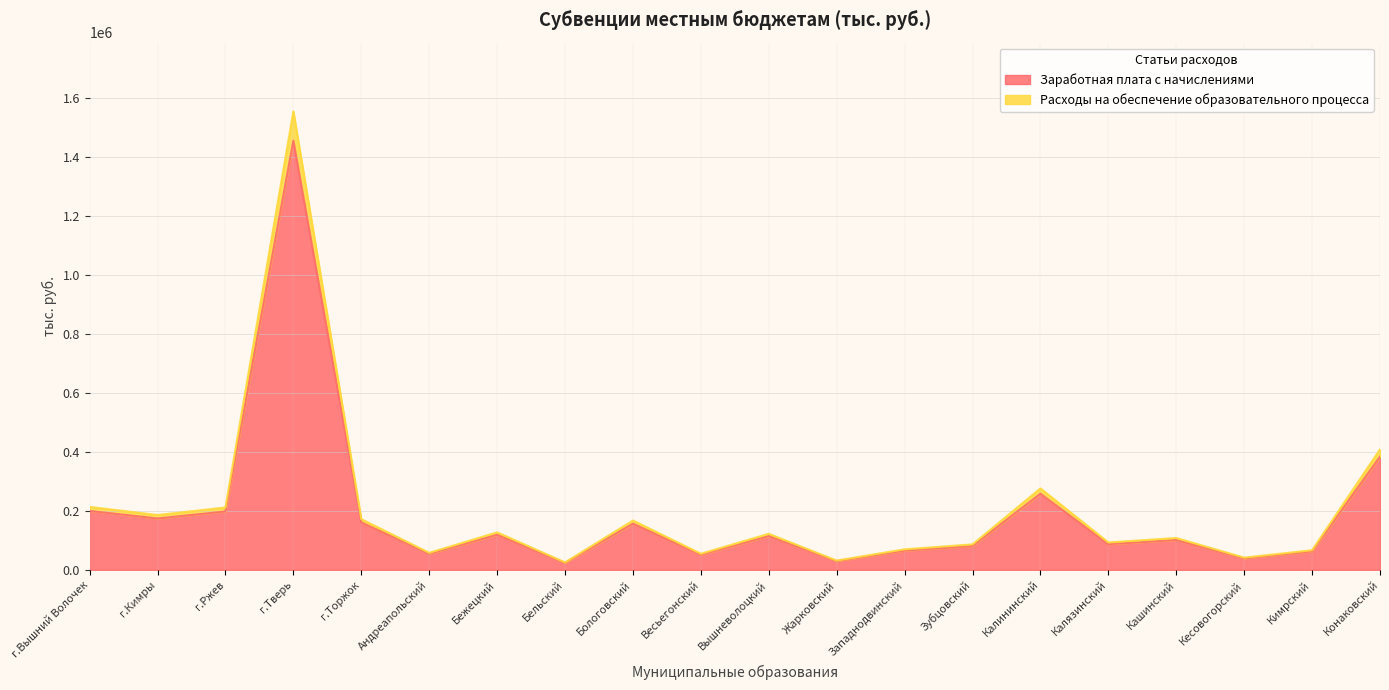

Between Кесовогорский and Конаковский, which series saw the biggest shift?

Расходы на обеспечение образовательного процесса